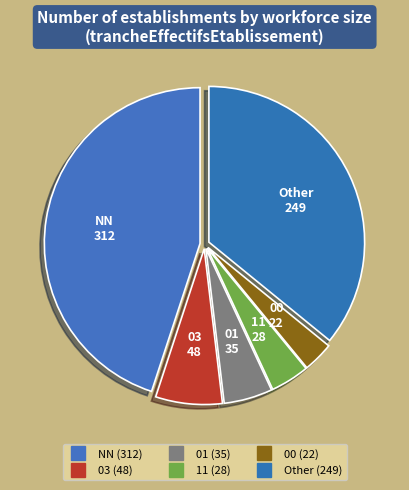

To the nearest percent, what is the difference between the 01 and 03 slice percentages?

2%